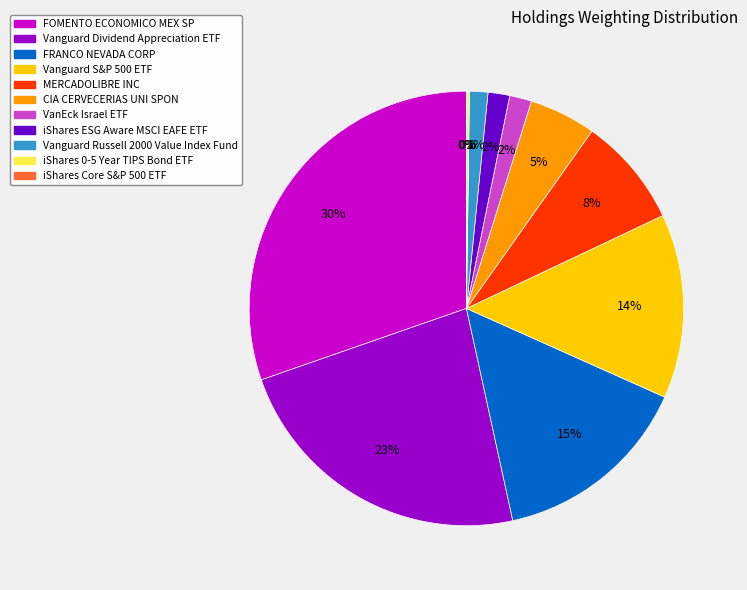

To the nearest percent, what is the combined percentage of FRANCO NEVADA CORP and MERCADOLIBRE INC?

23%